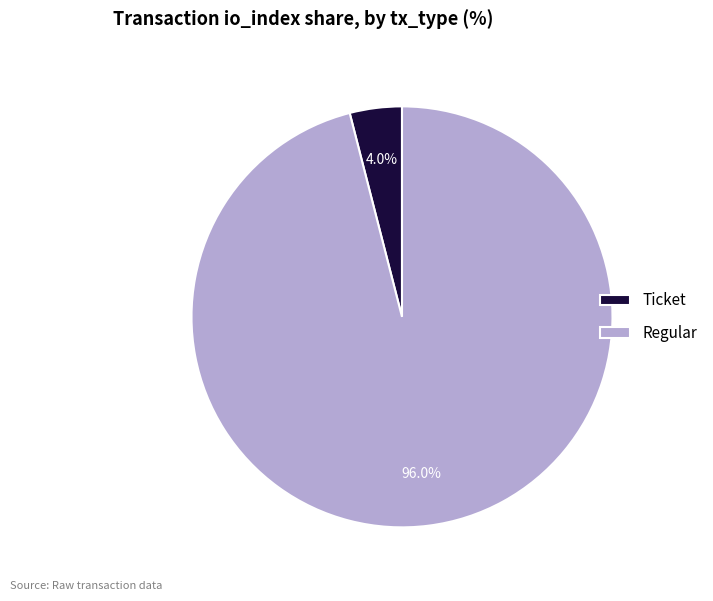

How many segments does this pie chart have?

2